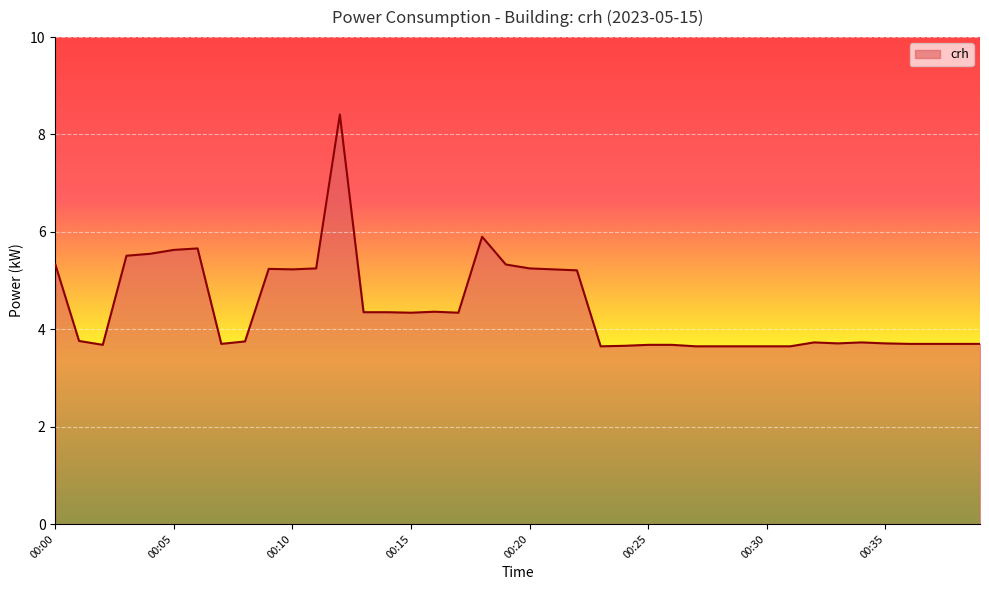

What is the greatest value displayed?

8.4